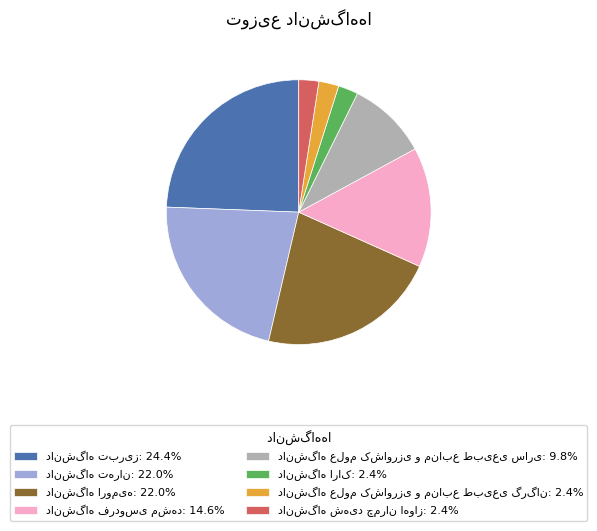

Is there any slice that represents more than half of the pie?

No